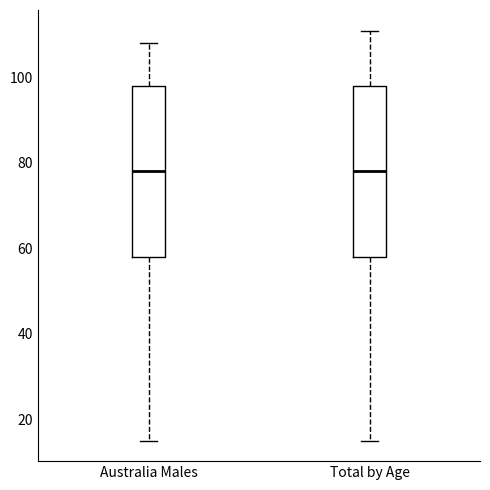

Reading left to right, read every box against the y-axis: the position of its median line, the range the box covers, and the ends of its whiskers. The values are not printed on the chart, so give them approximately, as read against the axis.

Australia Males: median 78, box 58 to 98, whiskers 16 to 108
Total by Age: median 78, box 58 to 98, whiskers 16 to 112